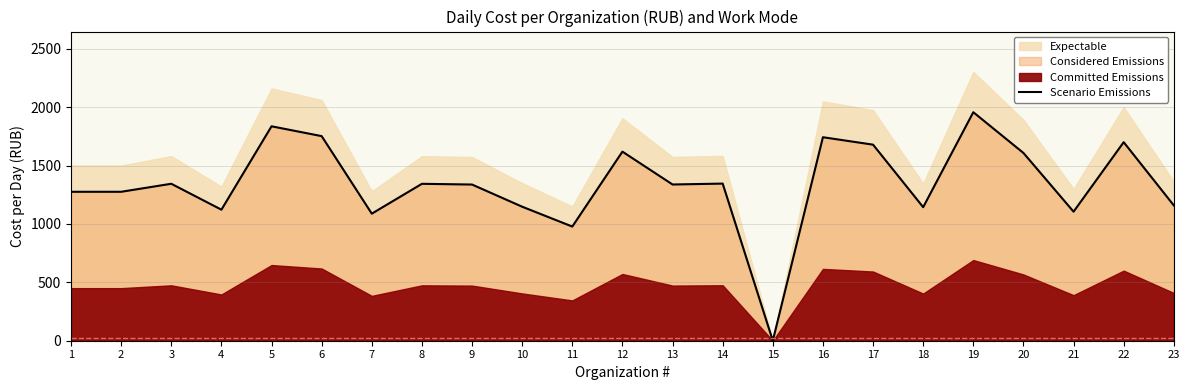

List the labels in order of value, largest first.

19, 5, 6, 16, 22, 17, 12, 20, 14, 3, 8, 13, 9, 1, 2, 23, 10, 18, 4, 21, 7, 11, 15